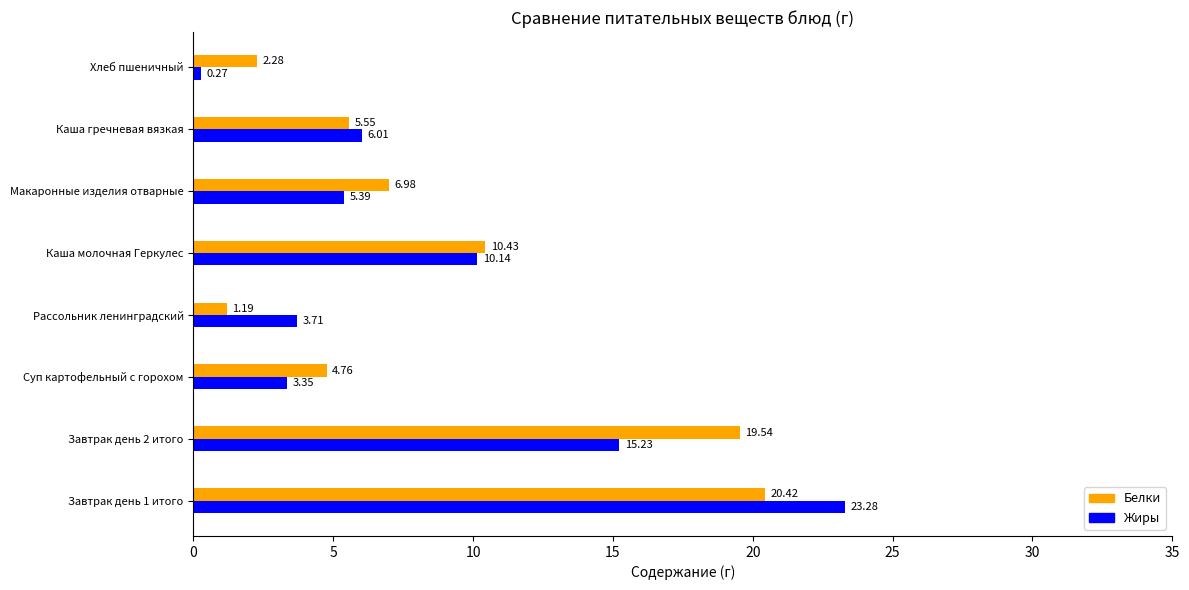

Which series has the widest spread of values?

Жиры